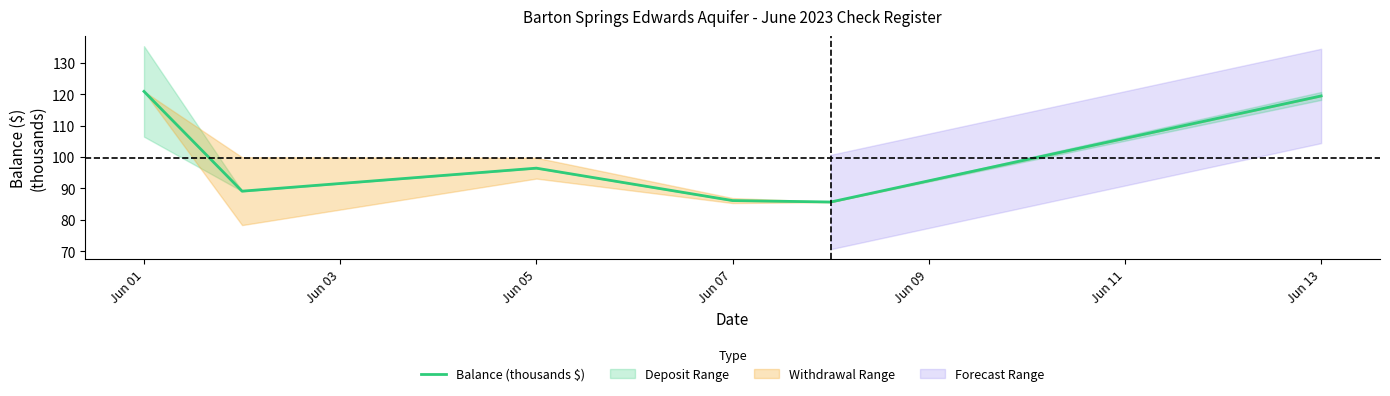

What is the difference between the second highest and minimum values?

33.7